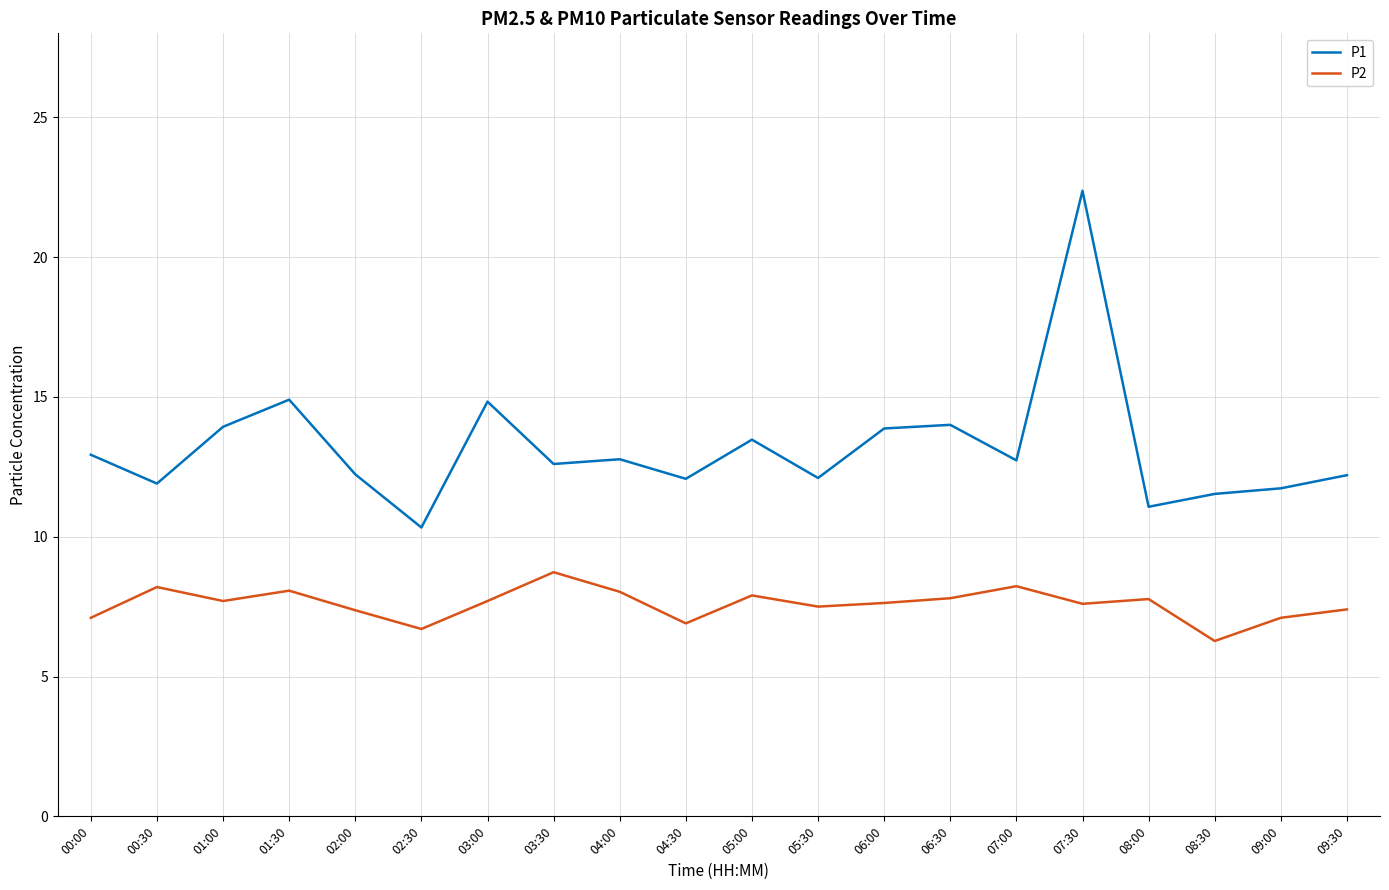

Which category has the highest value in the P1 series?

07:30